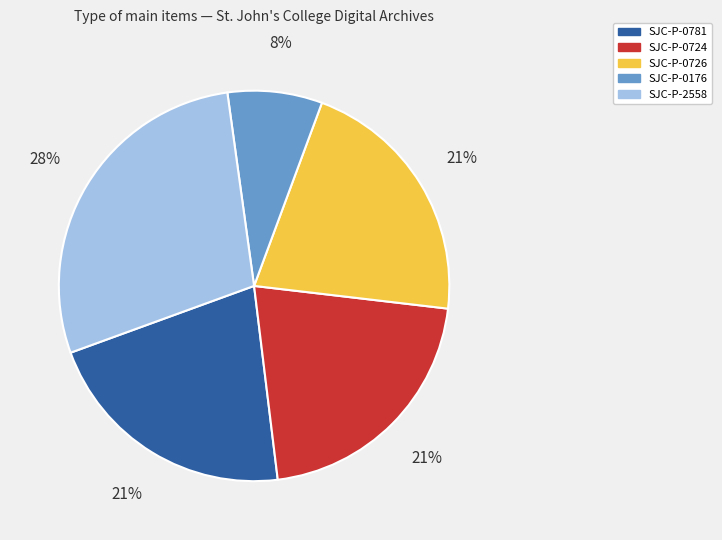

True or false: SJC-P-0726 accounts for 21% of the total.

True